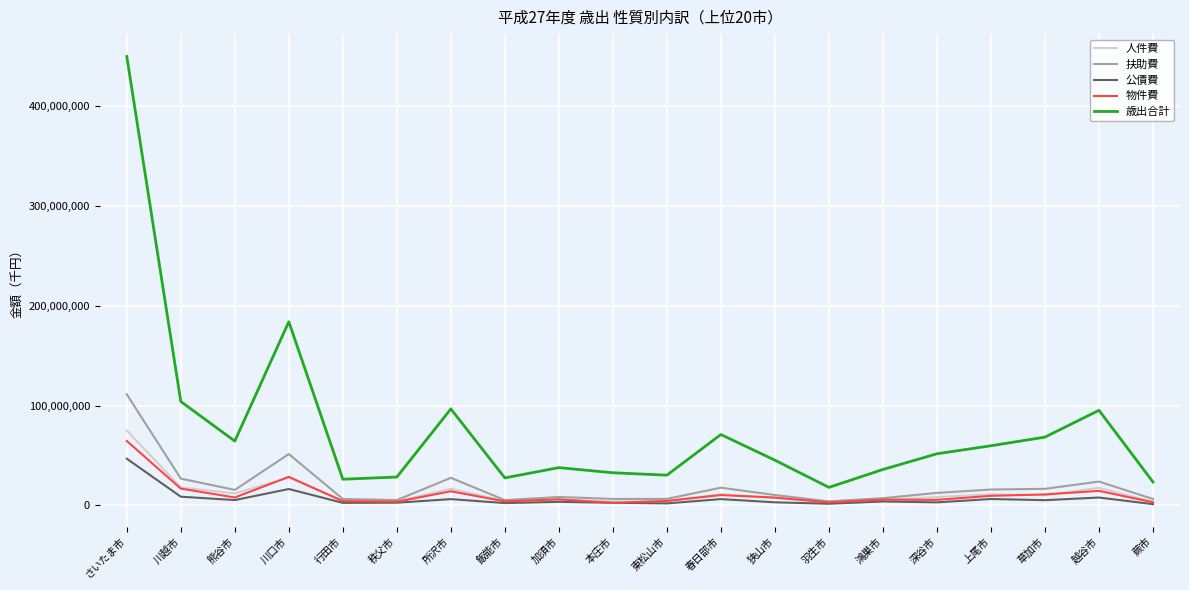

Which series has the widest spread of values?

歳出合計